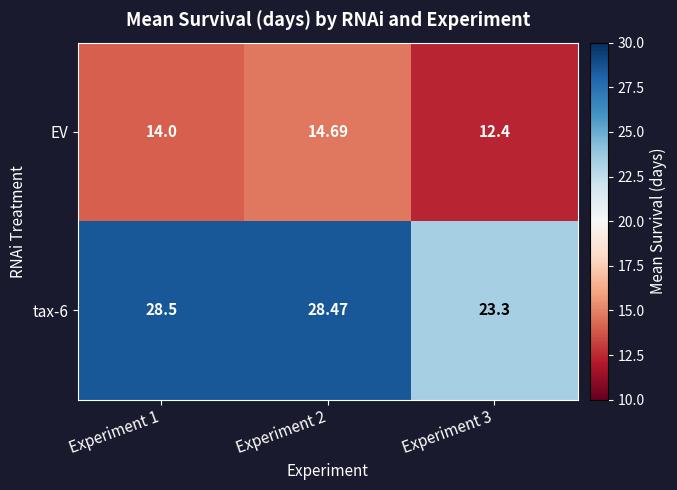

At which category does the chart reach its minimum across all series?

Experiment 3